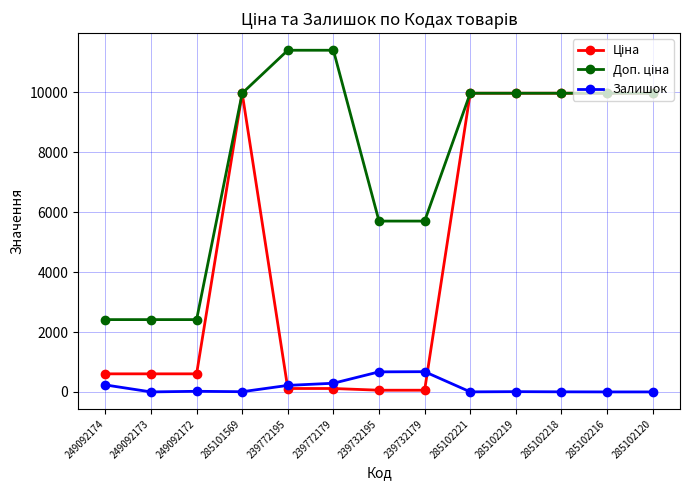

True or false: Залишок has a value of 290.0 at 239772179.

True